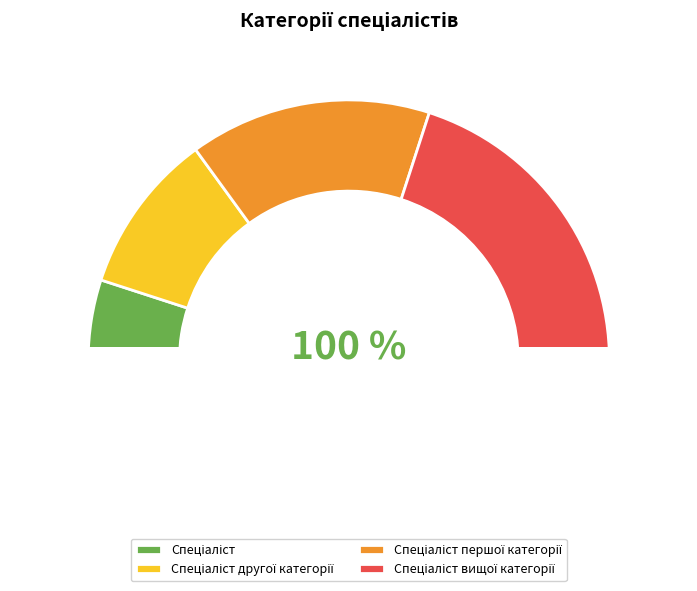

Between Спеціаліст and Спеціаліст вищої категорії, which is larger?

Спеціаліст вищої категорії